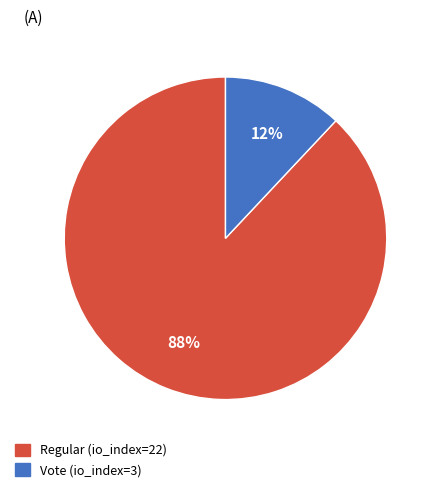

The Regular (io_index=22) slice represents 99% of the pie. True or false?

False